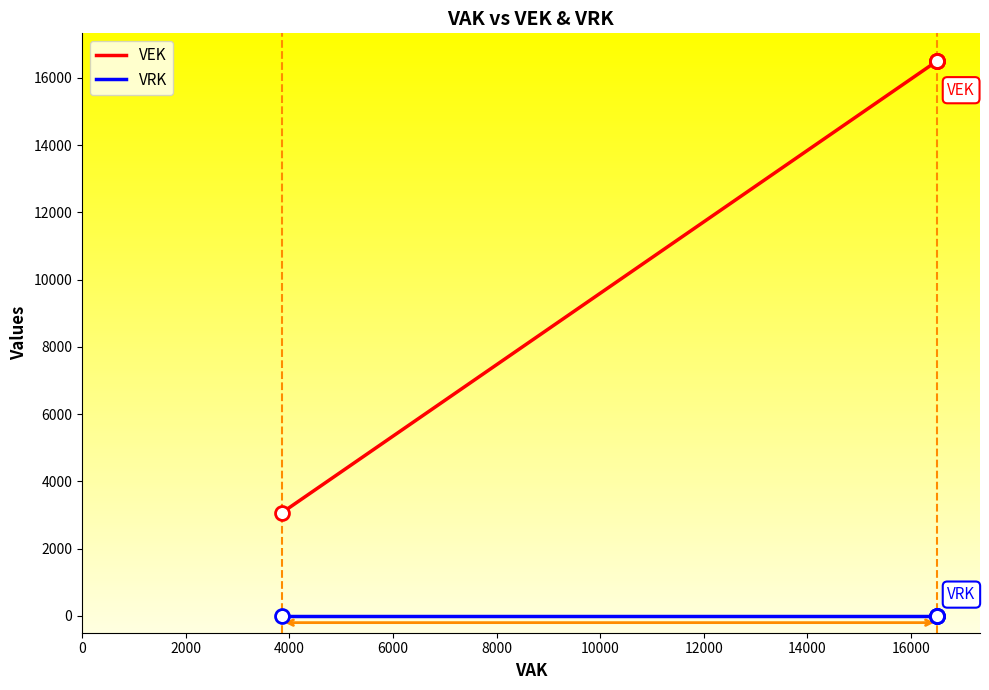

True or false: VRK and VEK intersect in this chart.

False